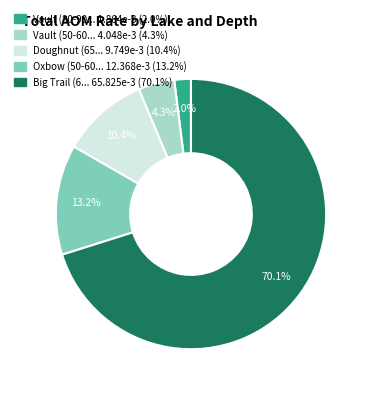

Is there a majority slice in this chart?

Yes